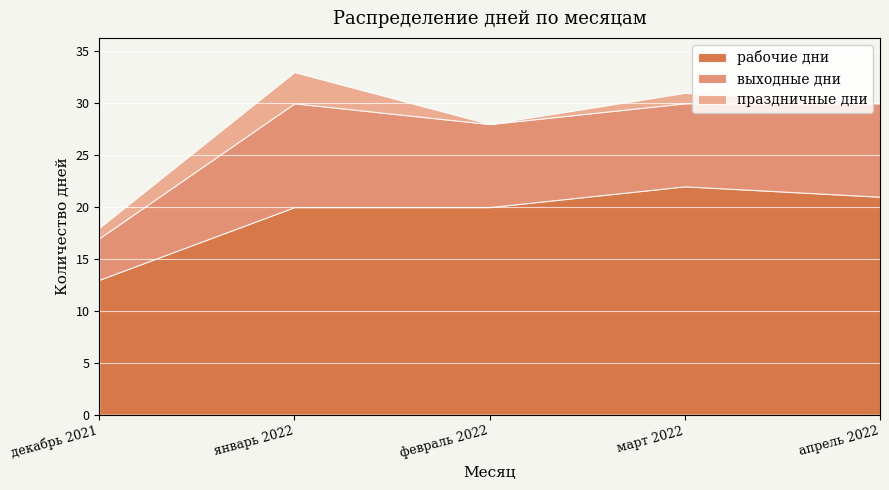

How many values in праздничные дни are above zero?

3